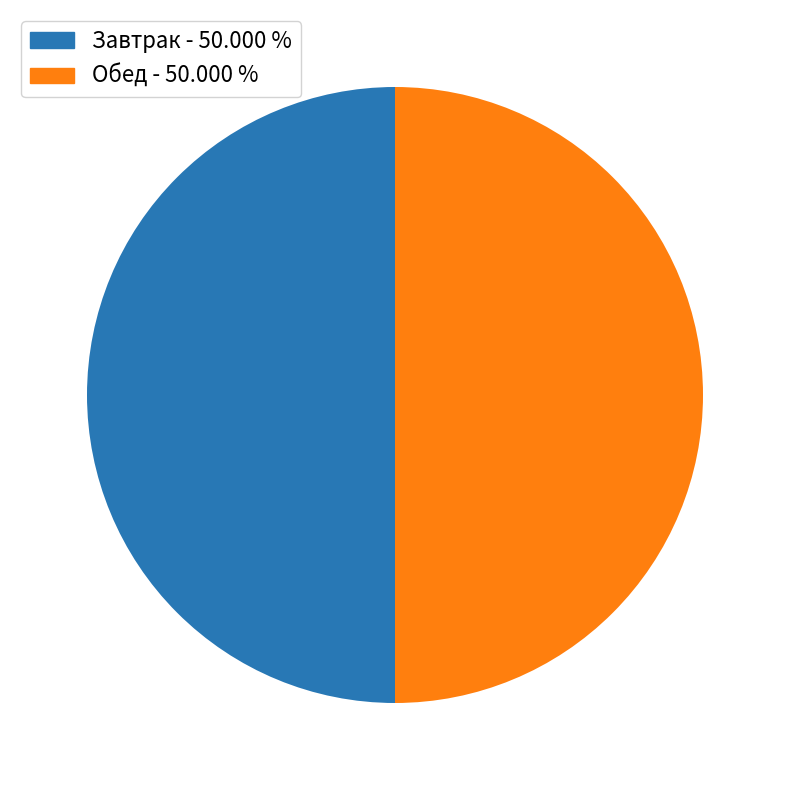

How many slices are in this pie chart?

2